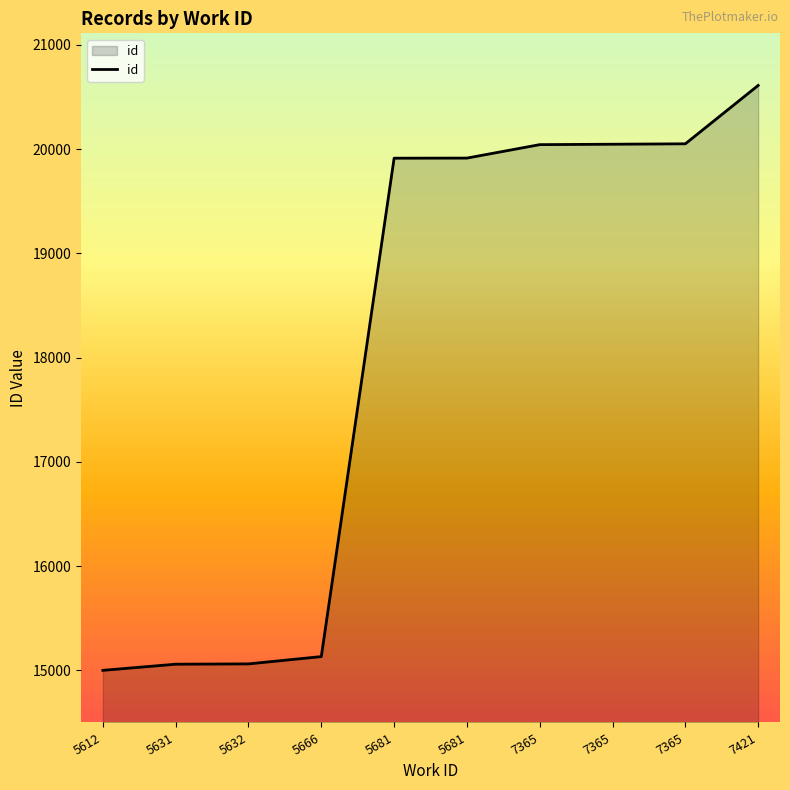

True or false: the data shows 3960 at 5666.

False